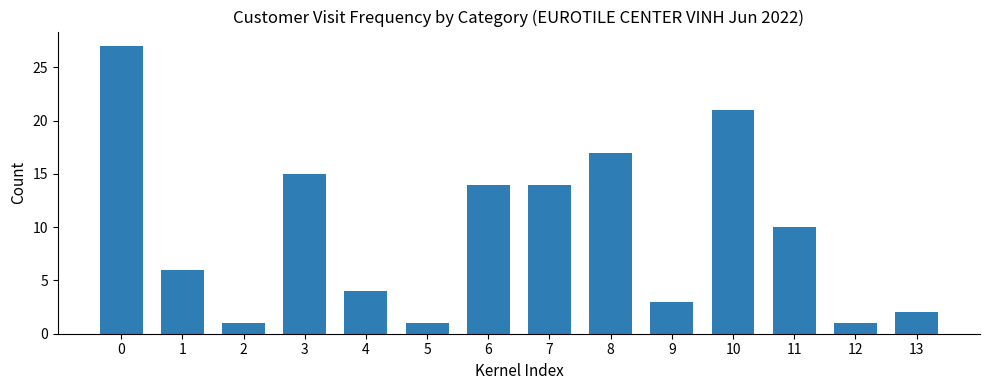

What is the maximum value shown in the chart?

27